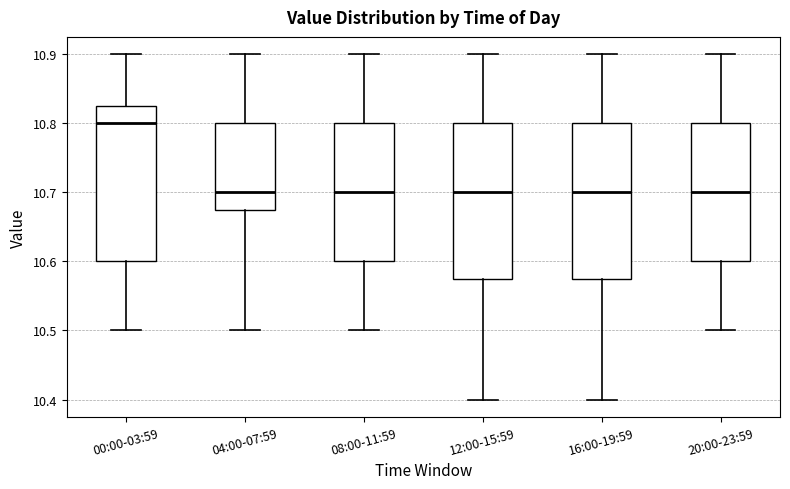

Reading left to right, read every box against the y-axis: the position of its median line, the range the box covers, and the ends of its whiskers. The values are not printed on the chart, so give them approximately, as read against the axis.

00:00-03:59: median 10.80, box 10.60 to 10.83, whiskers 10.50 to 10.90
04:00-07:59: median 10.70, box 10.68 to 10.80, whiskers 10.50 to 10.90
08:00-11:59: median 10.70, box 10.60 to 10.80, whiskers 10.50 to 10.90
12:00-15:59: median 10.70, box 10.58 to 10.80, whiskers 10.40 to 10.90
16:00-19:59: median 10.70, box 10.58 to 10.80, whiskers 10.40 to 10.90
20:00-23:59: median 10.70, box 10.60 to 10.80, whiskers 10.50 to 10.90